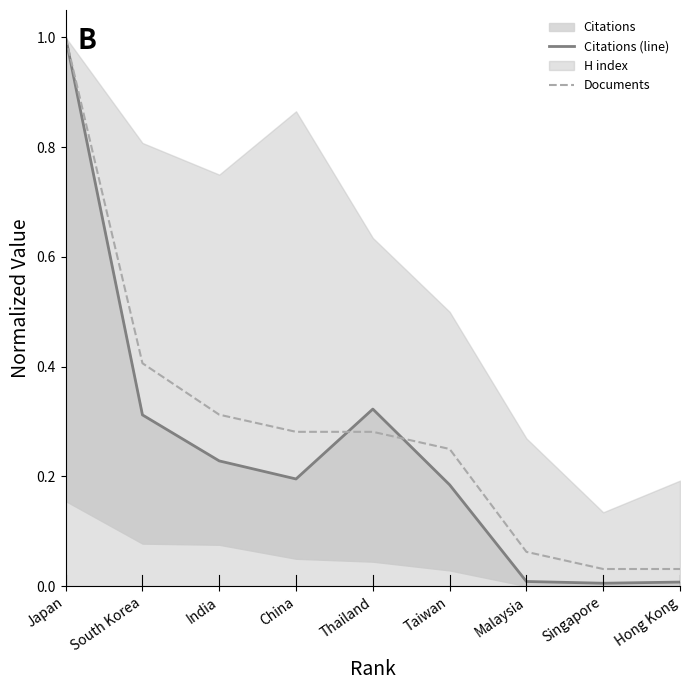

What is the sum of all Citations (line) values?

2.3